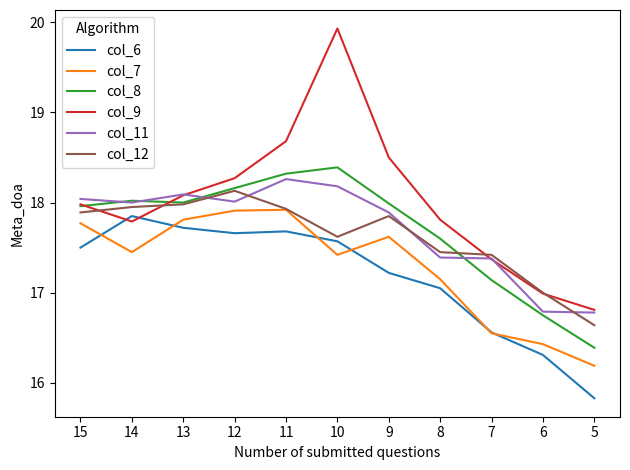

At which category is the sum across all series the highest?

10